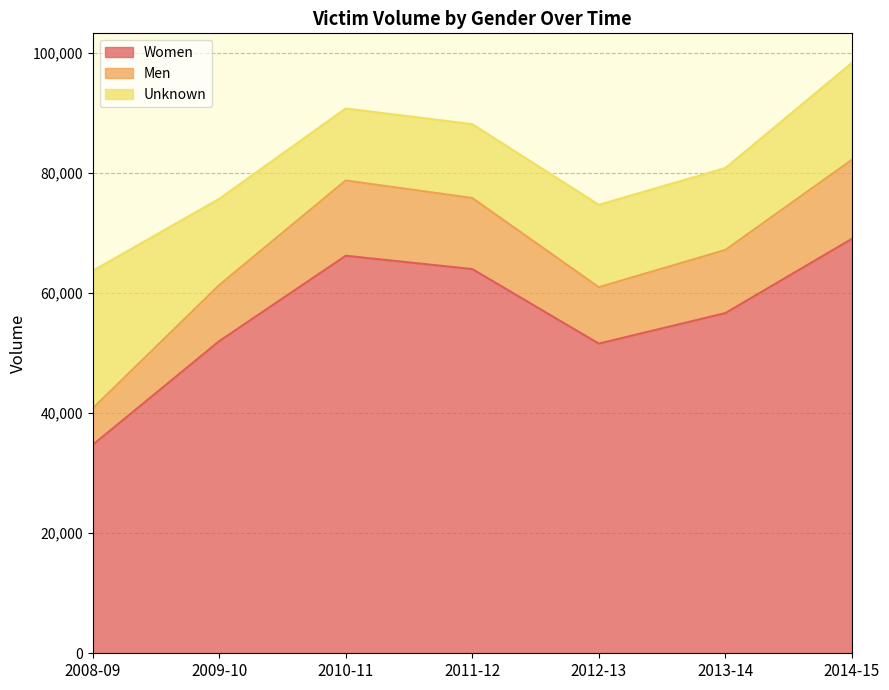

How many values in the Women series exceed 56645?

3